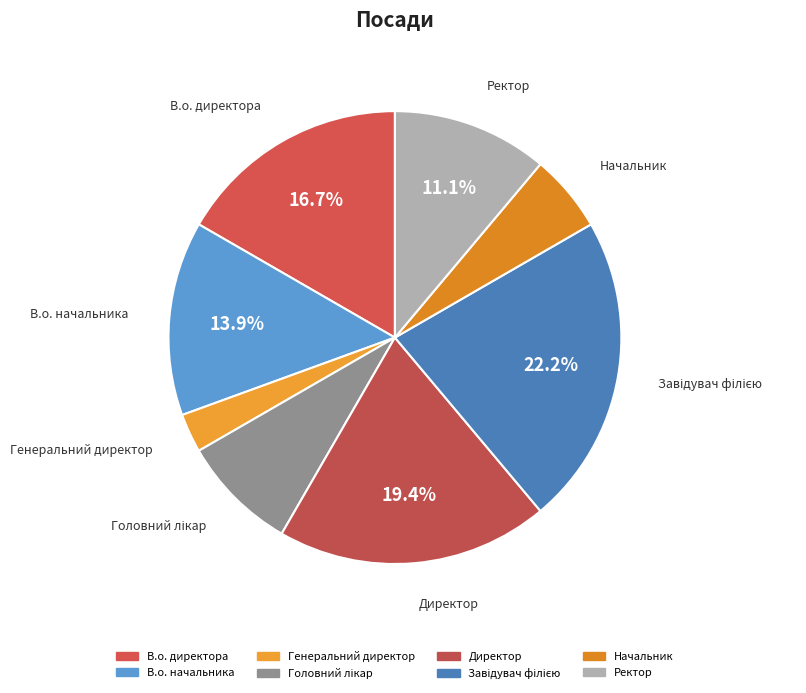

Is there any slice that represents more than half of the pie?

No